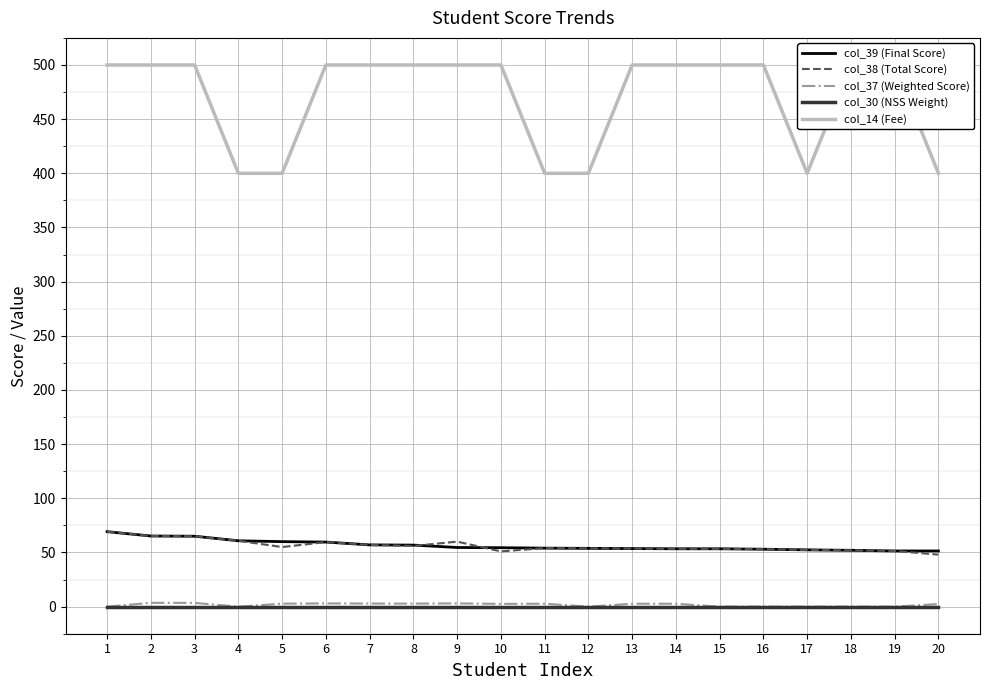

How many data points does each series have?

20